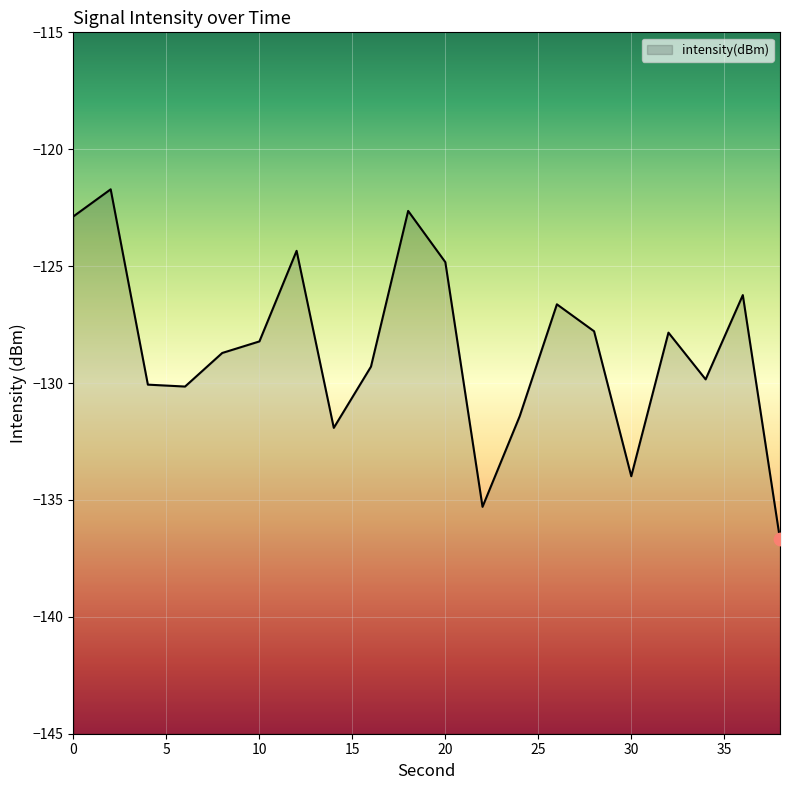

What is the change in value from 14 to 26?

+5.3